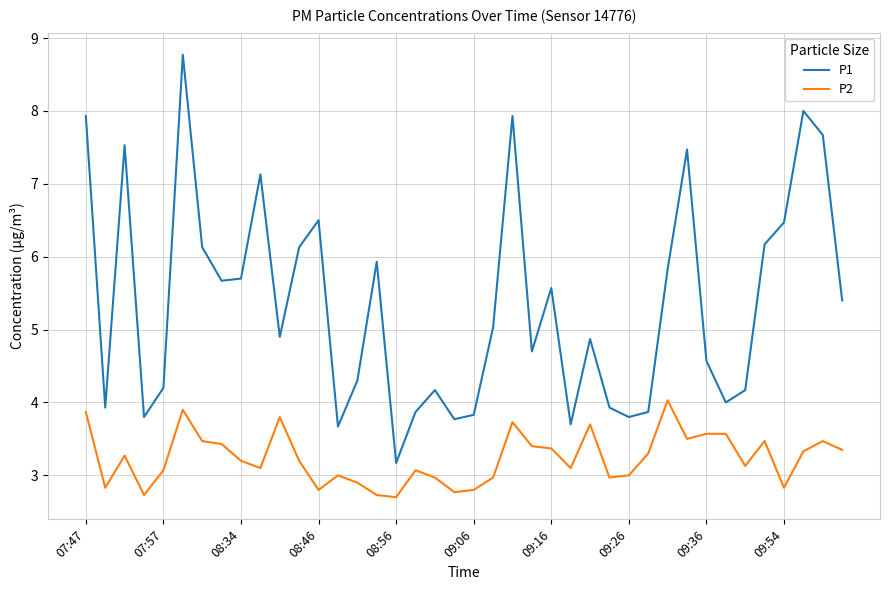

What is the difference between the maximum and minimum values in the P1 series?

5.6